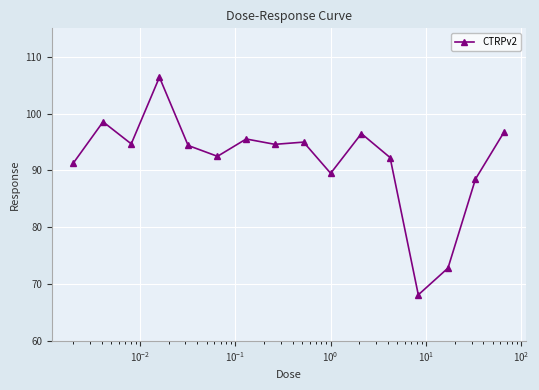

True or false: the data has more than 1 interior local peaks.

True